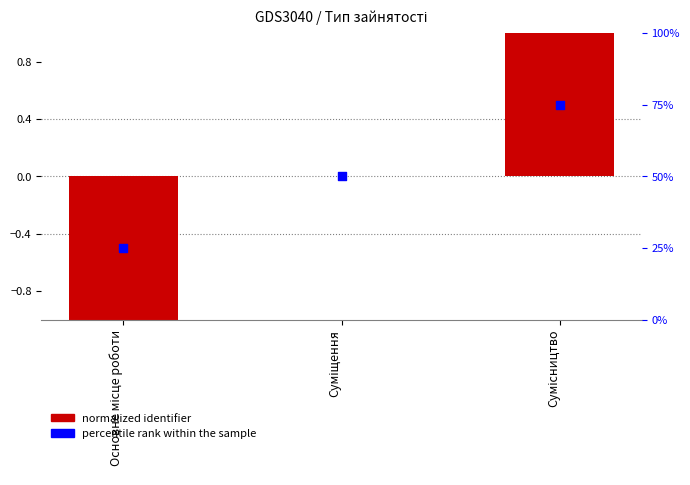

Which series reaches the minimum Y coordinate?

normalized identifier